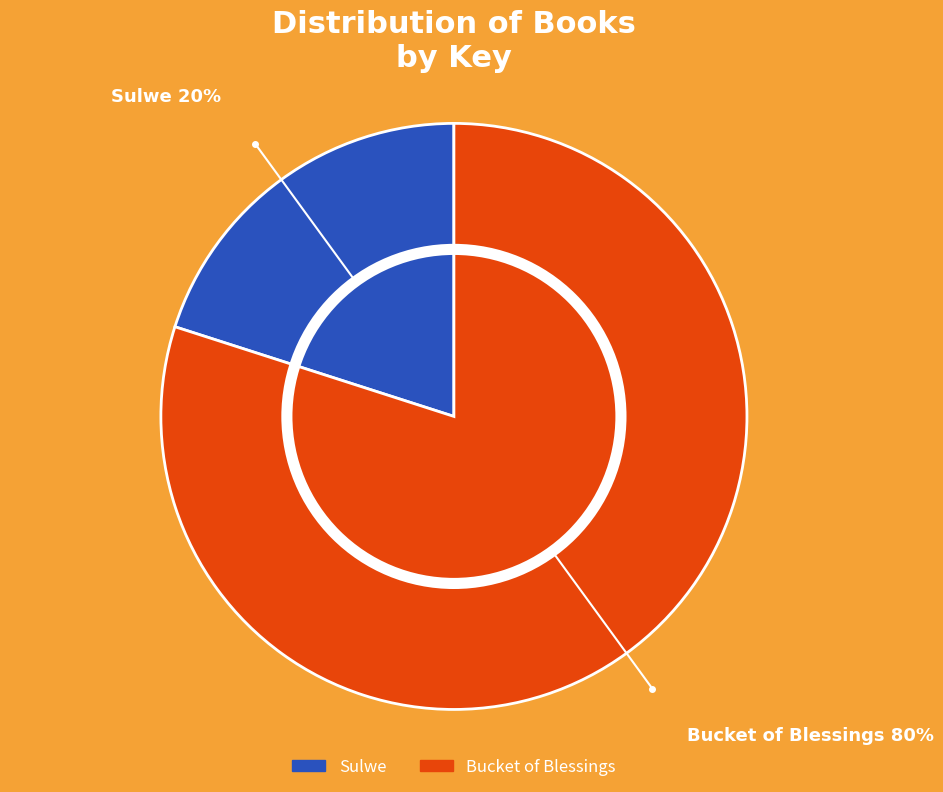

Which slice is the smallest?

Sulwe